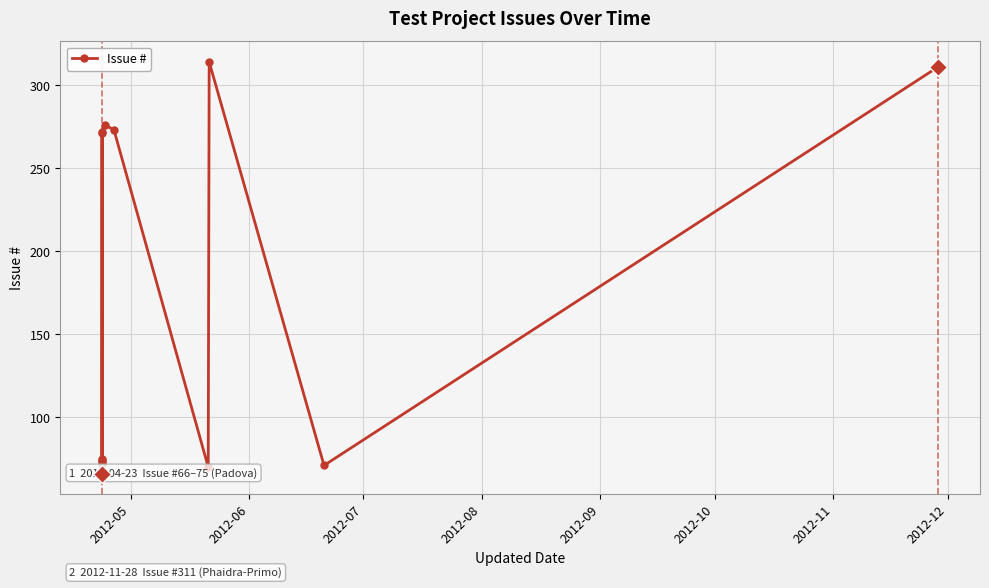

Is this an area chart (filled region under the line)?

No